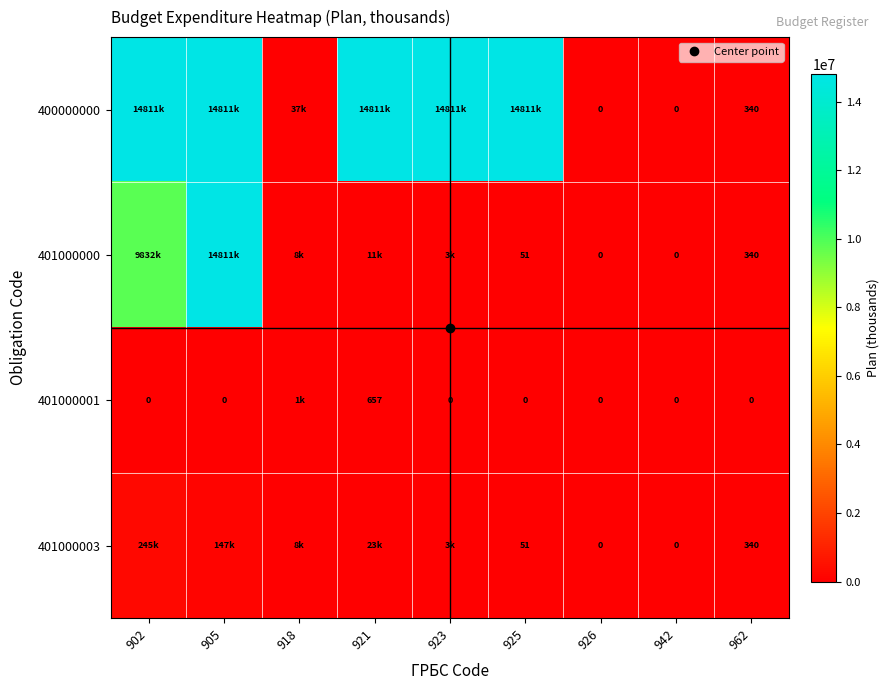

The value of 401000001 at 962 is -457.4. True or false?

False